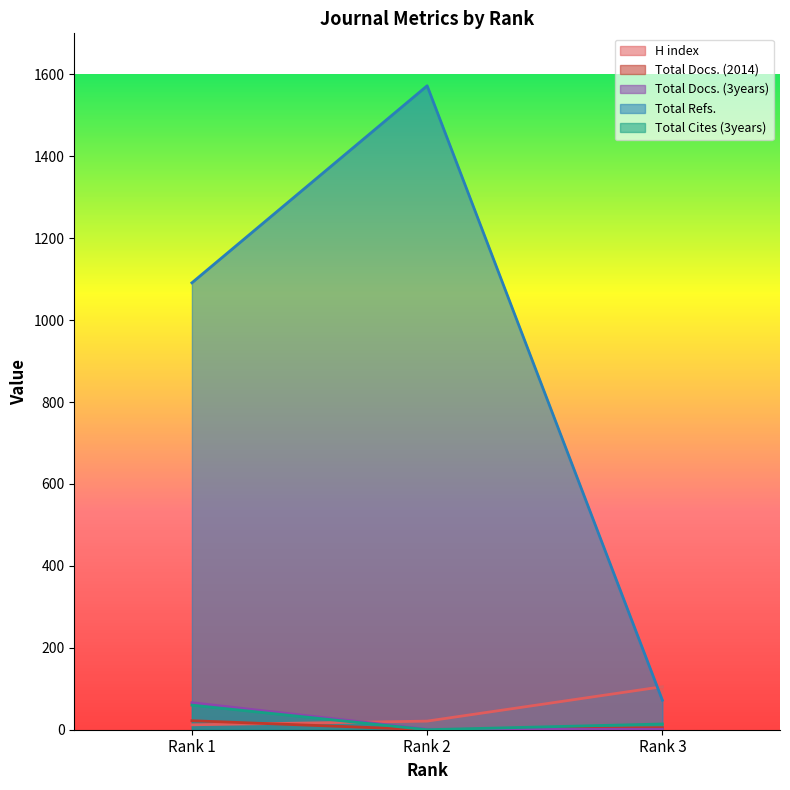

Which category has the lowest value in the Total Refs. series?

Rank 3